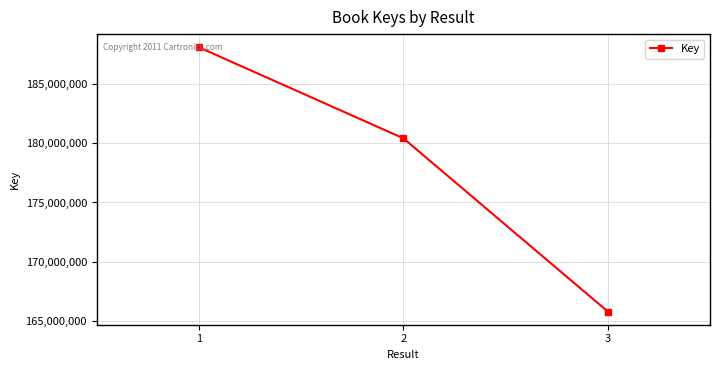

True or false: the data shows 165767058 at 3.

True